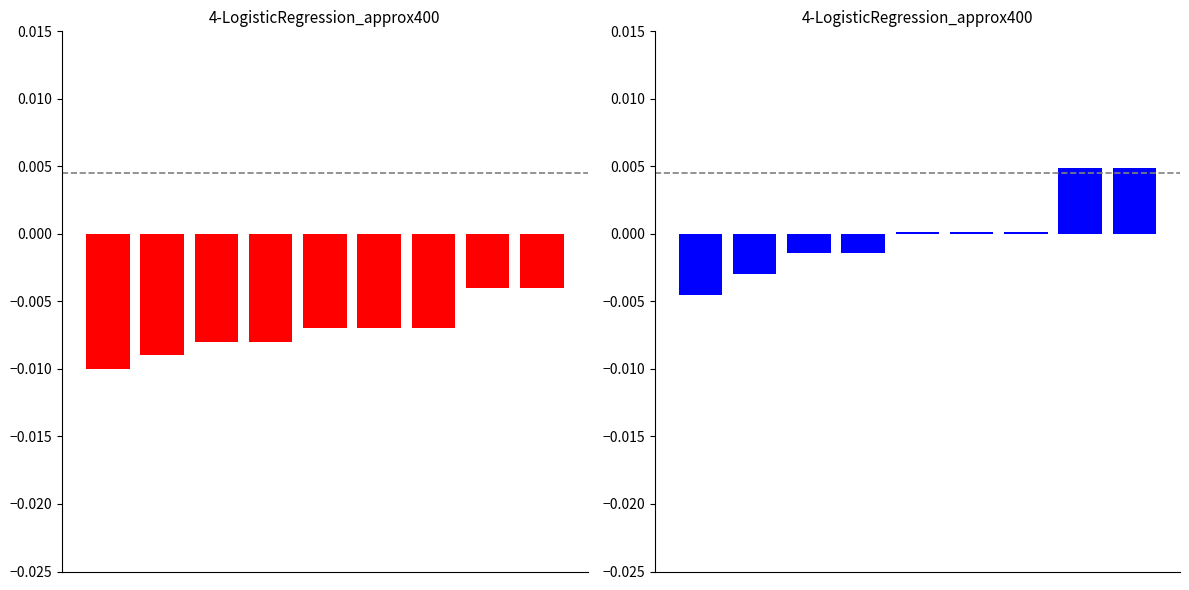

Reading left to right, what are all the values shown in this chart?

event_relative_score: 0=-0.0	1=-0.0	2=-0.0	3=-0.0	4=-0.0	5=-0.0	6=-0.0	7=-0.0	8=-0.0
event_total_score: 0=-0.0	1=-0.0	2=-0.0	3=-0.0	4=0.0	5=0.0	6=0.0	7=0.0	8=0.0